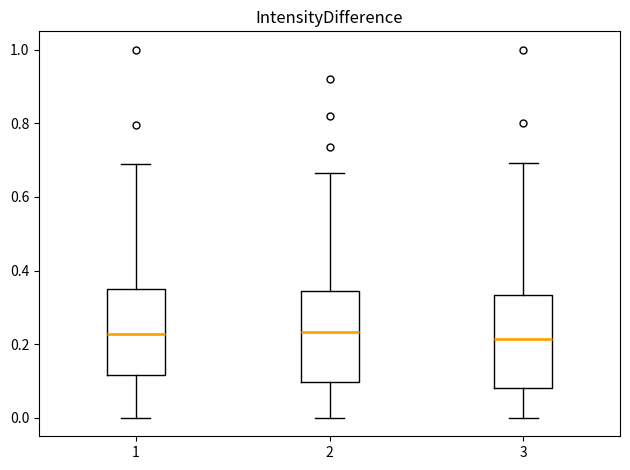

Reading left to right, transcribe this box plot: for each box, give where its median line is, the range the box spans, and where its two whiskers end, as read against the y-axis. The values are not printed on the chart, so give them approximately, as read against the axis.

1: median 0.22, box 0.12 to 0.36, whiskers 0.00 to 0.68
2: median 0.24, box 0.10 to 0.34, whiskers 0.00 to 0.66
3: median 0.22, box 0.08 to 0.34, whiskers 0.00 to 0.70